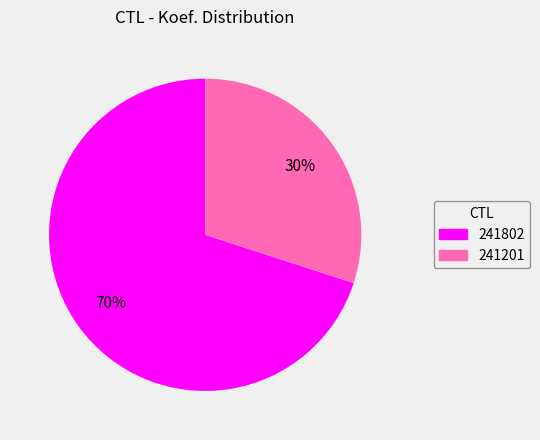

Is 241802 the majority of the pie?

Yes